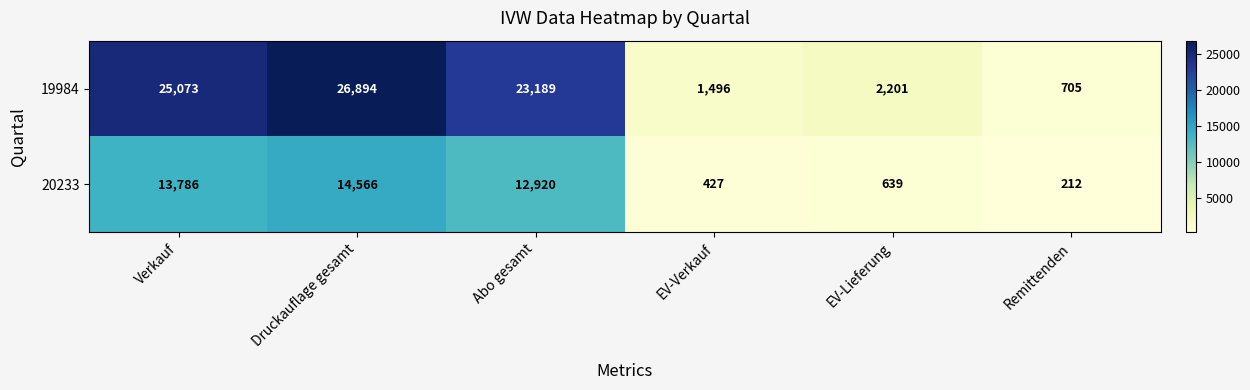

What is the difference between the maximum and minimum values in the 20233 series?

14354